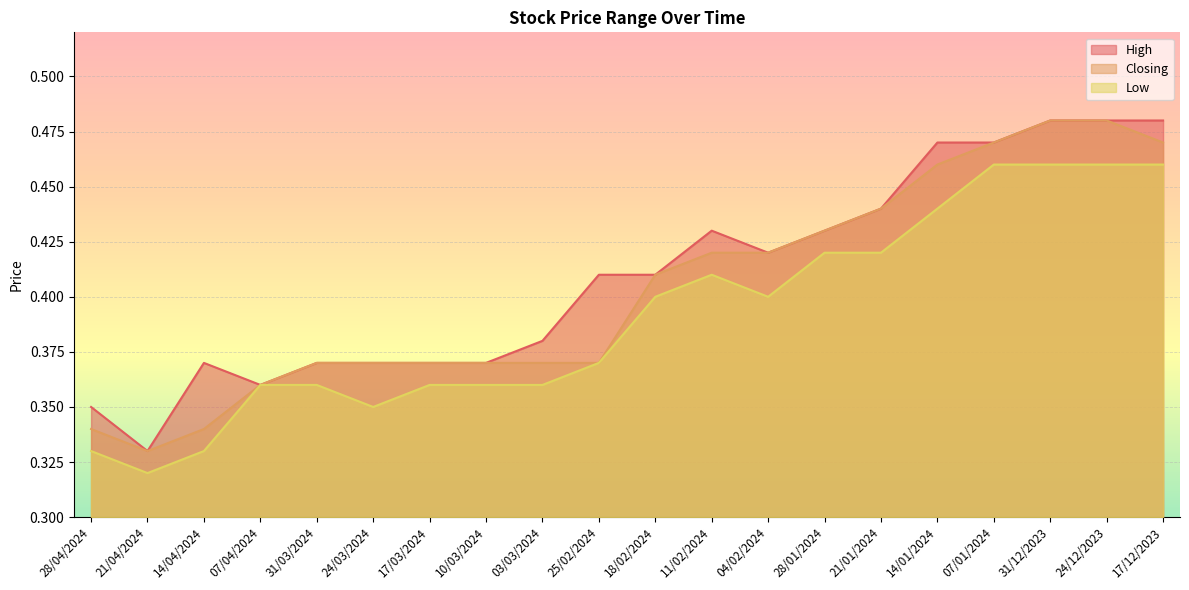

In Low, how many points are higher than both neighbors (excluding endpoints)?

1